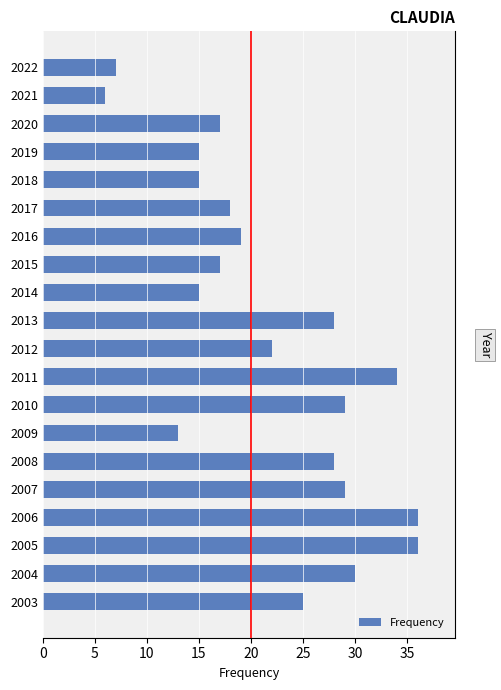

Reading left to right, list all the values displayed in this chart.

7	6	17	15	15	18	19	17	15	28	22	34	29	13	28	29	36	36	30	25